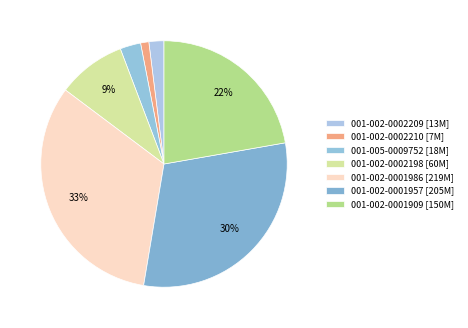

Count the number of slices in the pie.

7